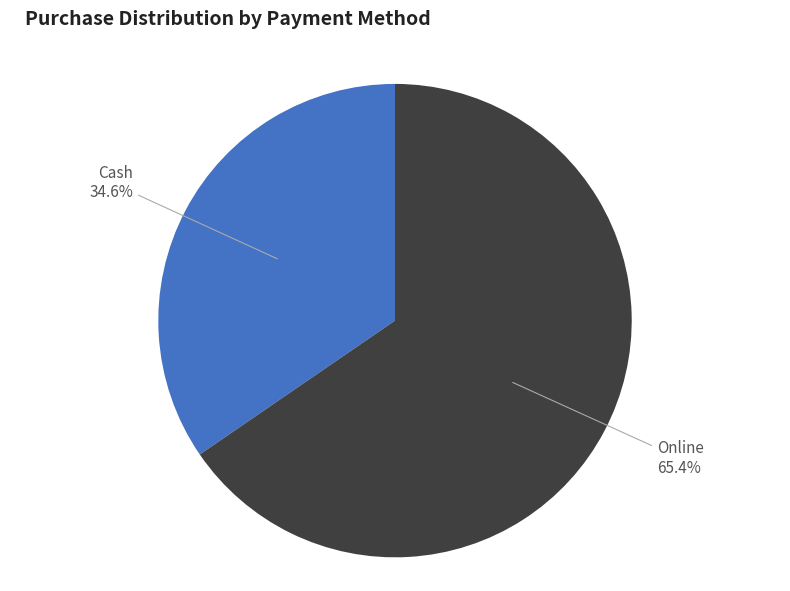

Rank the categories by value from highest to lowest.

Online, Cash